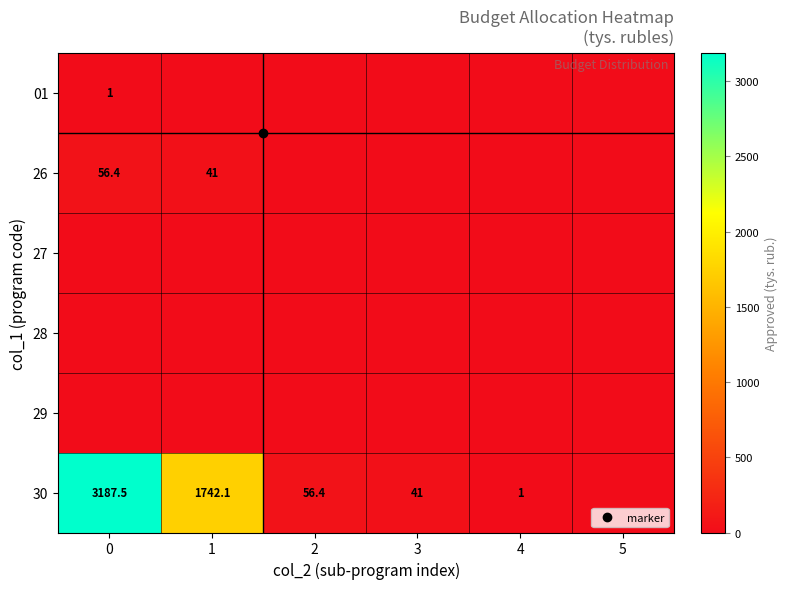

Rank the series by their maximum value, from lowest to highest.

27, 28, 29, 01, 26, 30